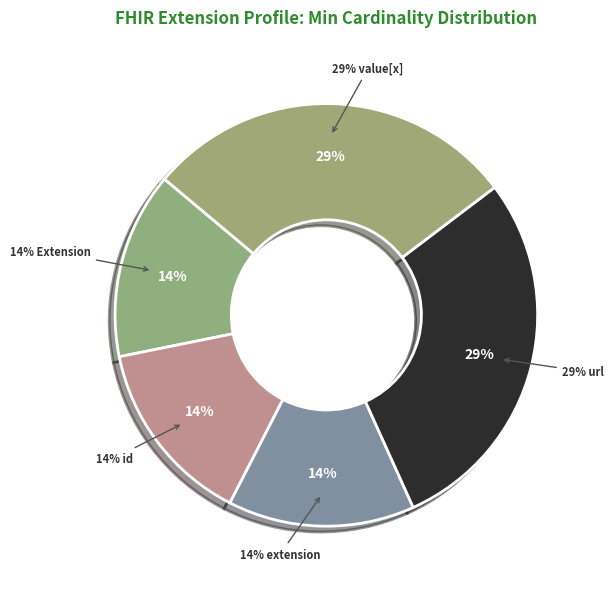

Is there a majority slice in this chart?

No